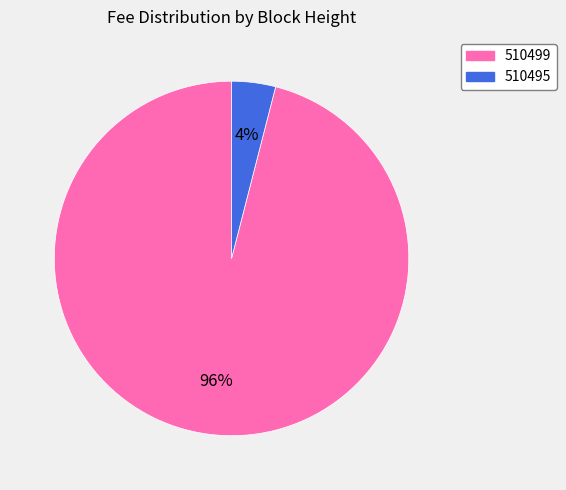

Which has a higher value, 510495 or 510499?

510499